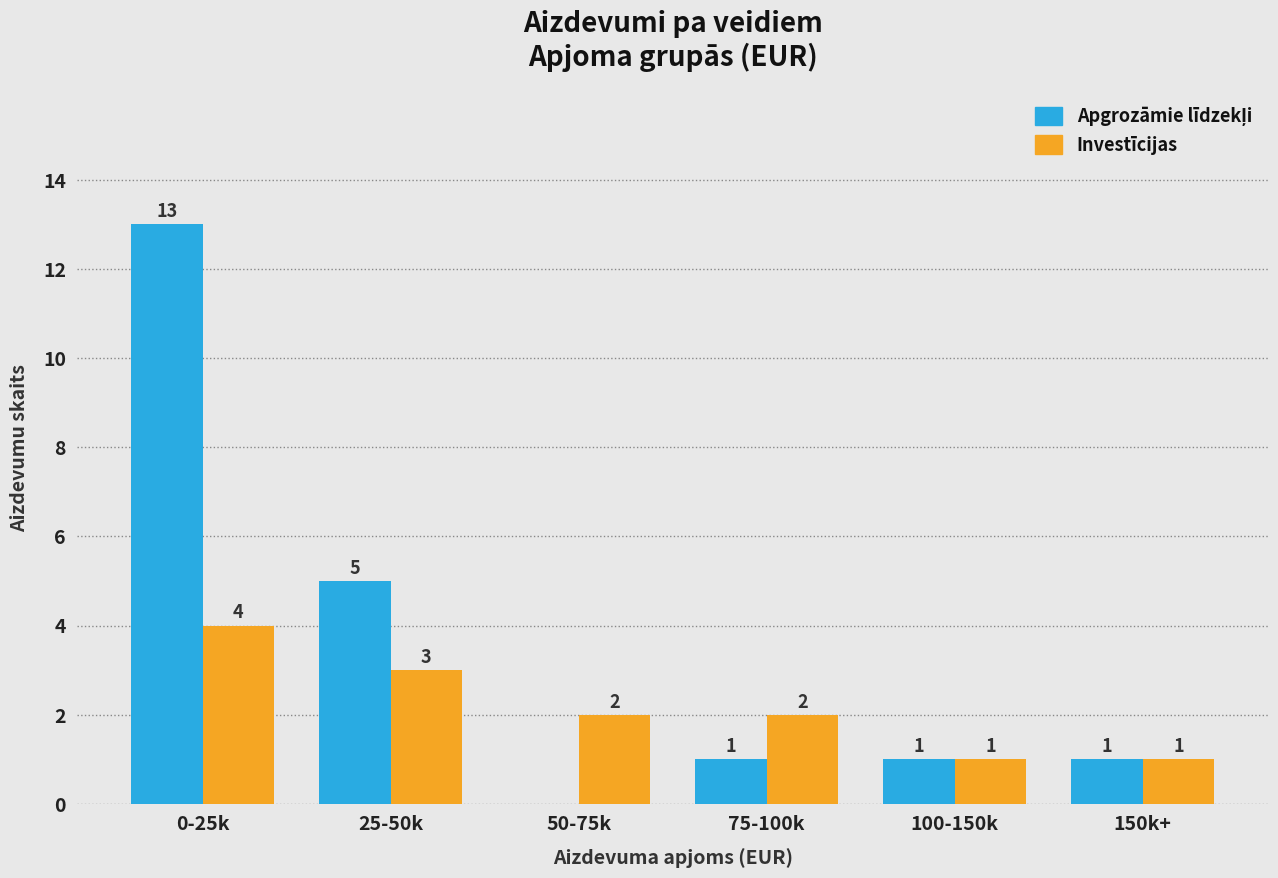

What is the greatest value displayed?

13